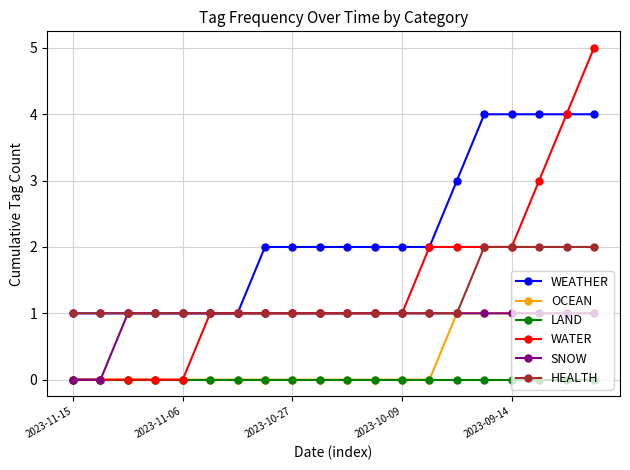

Which series has the largest range (max minus min)?

WATER